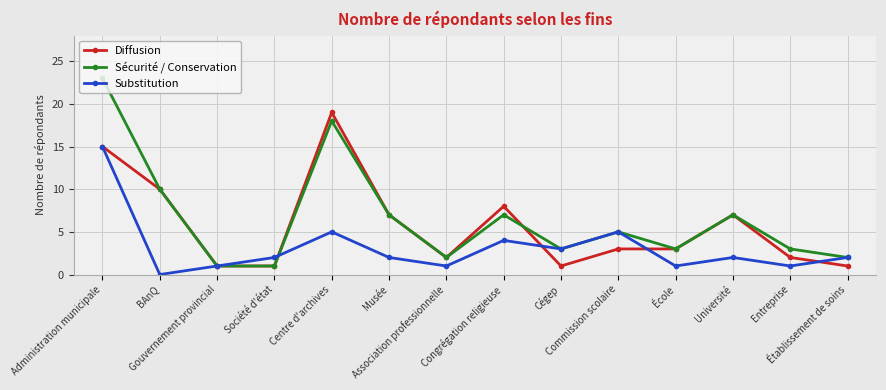

At which category does the chart reach its minimum across all series?

BAnQ